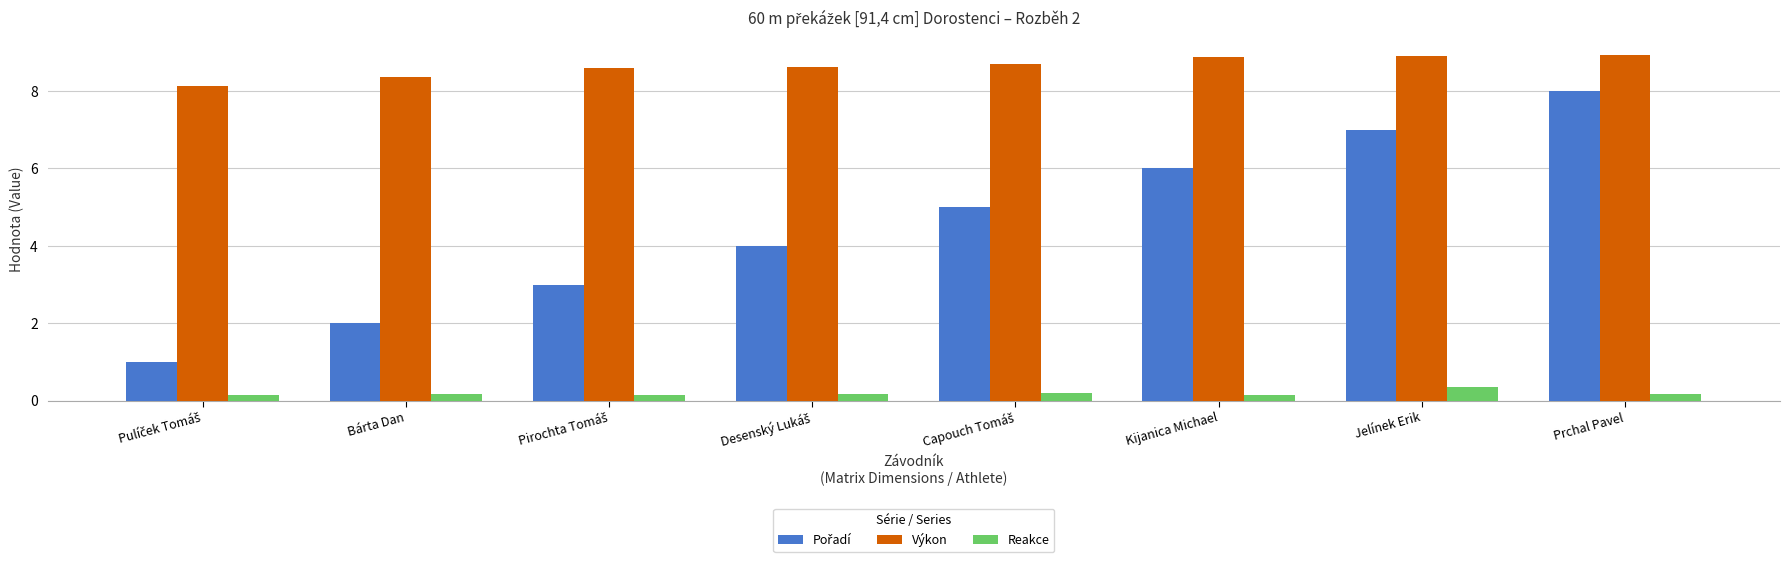

What is the greatest value displayed?

8.9